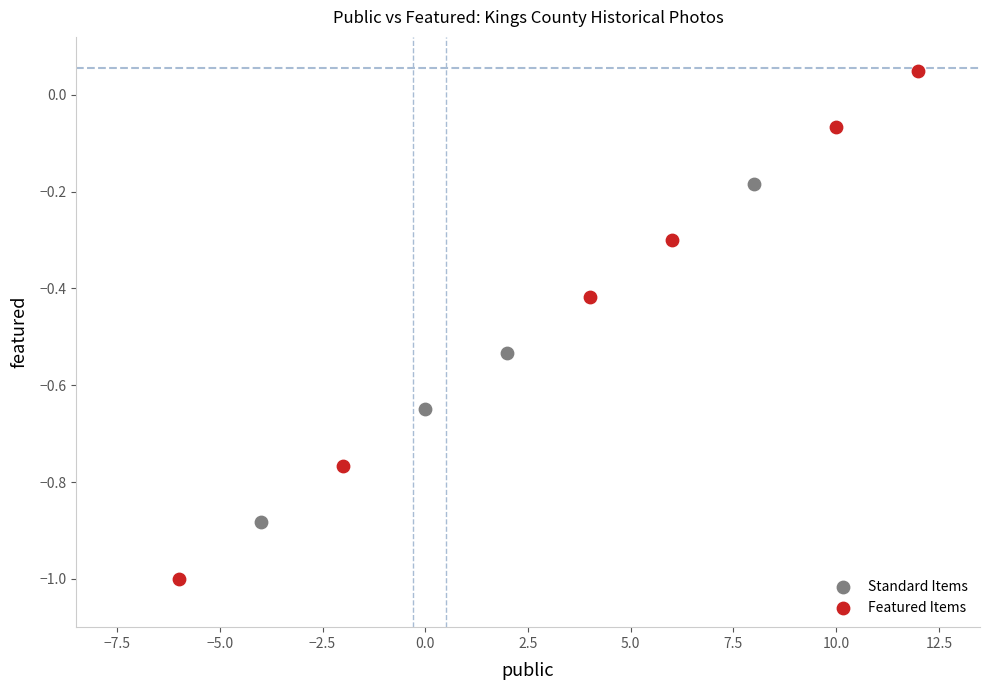

Which series has the widest spread of Y values?

Featured Items